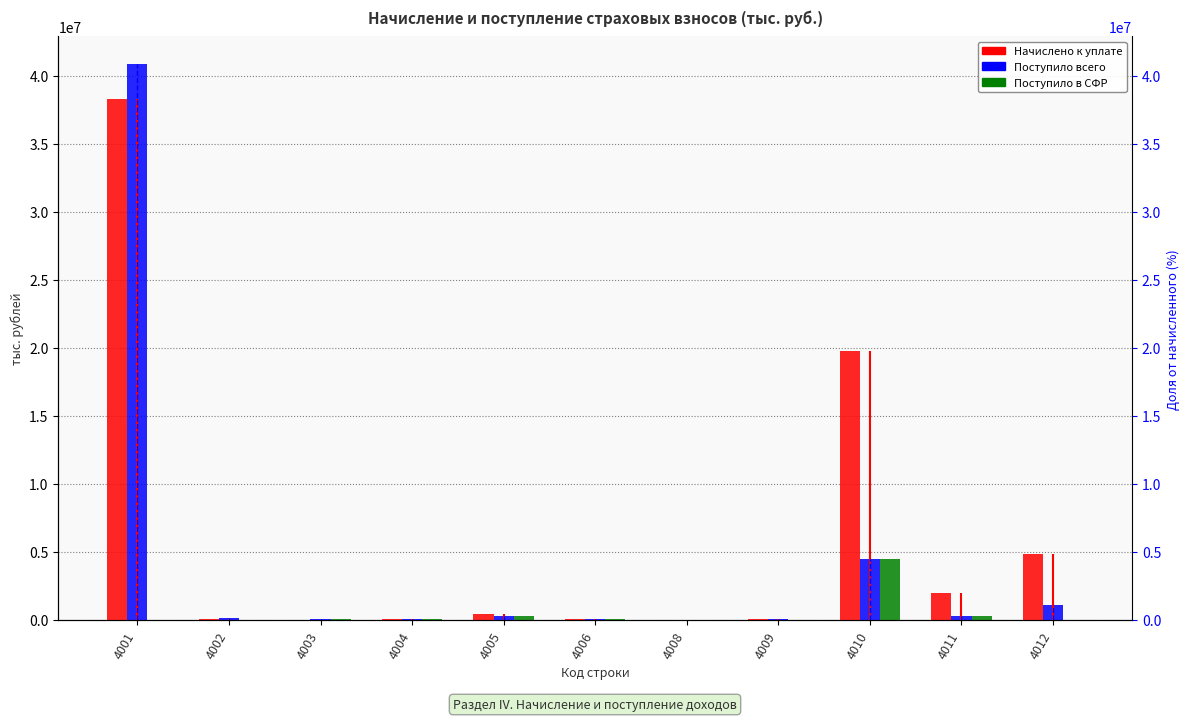

At which label does Поступило всего reach its peak?

4001